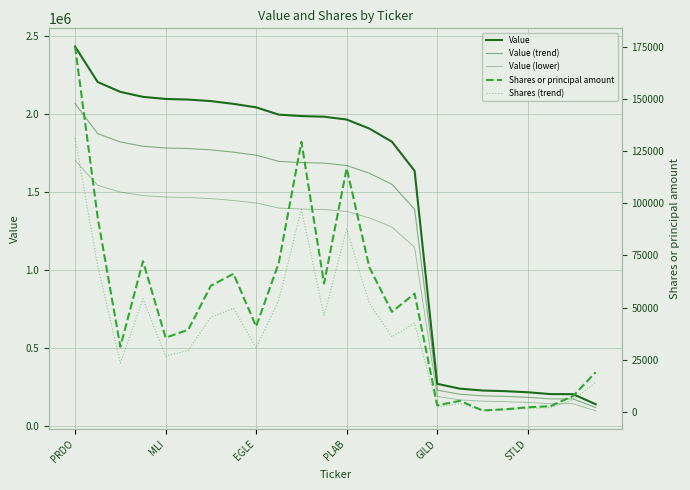

True or false: Shares (trend) and Value cross at least once.

False